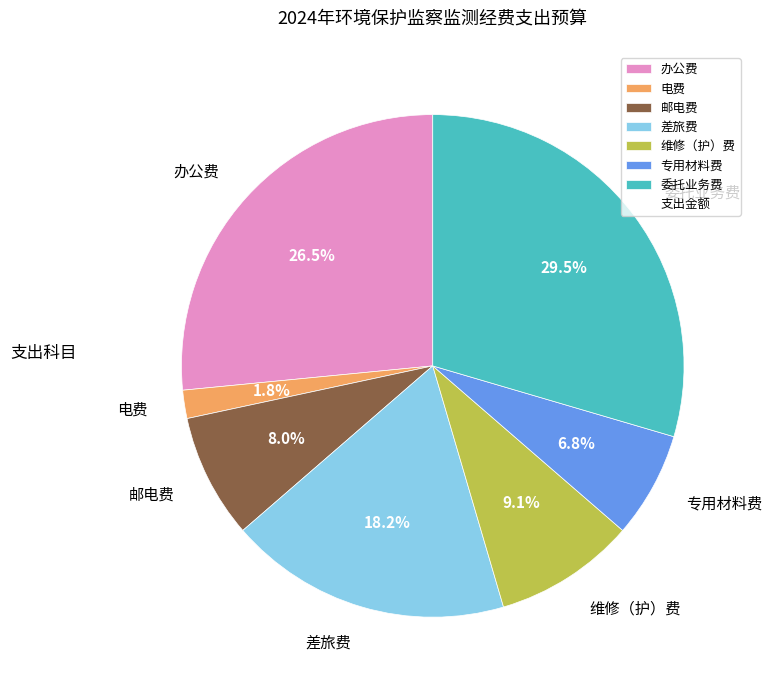

Count the number of slices in the pie.

7